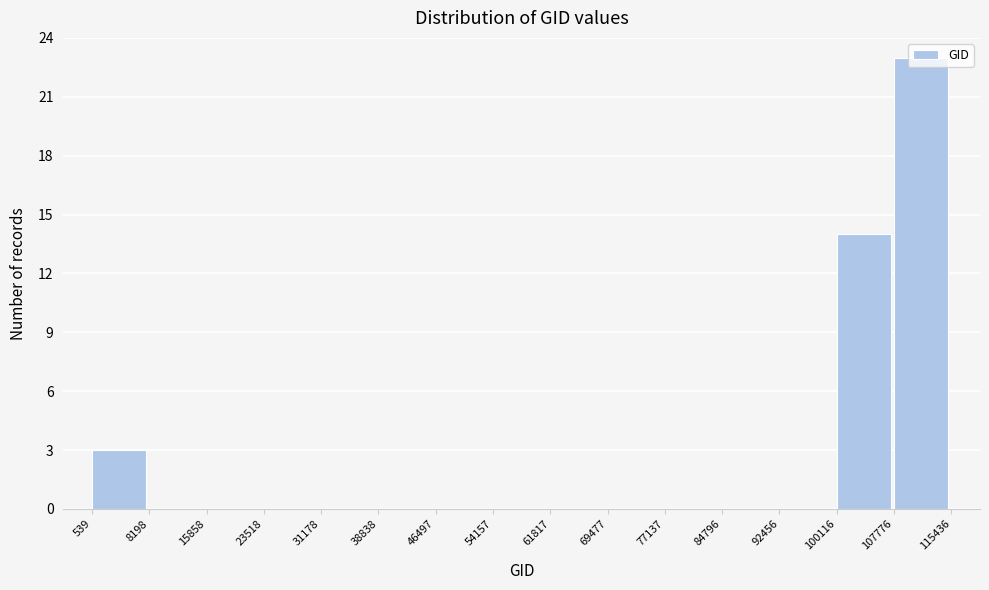

Reading left to right, transcribe this chart: for each bar, give the range it covers on the x-axis and its height. The values are not printed on the chart, so give them approximately, as read against the axis.

539 to 8198: 3
8198 to 15858: 0
15858 to 23518: 0
23518 to 31178: 0
31178 to 38838: 0
38838 to 46497: 0
46497 to 54157: 0
54157 to 61817: 0
61817 to 69477: 0
69477 to 77137: 0
77137 to 84796: 0
84796 to 92456: 0
92456 to 100116: 0
100116 to 107776: 14
107776 to 115436: 23